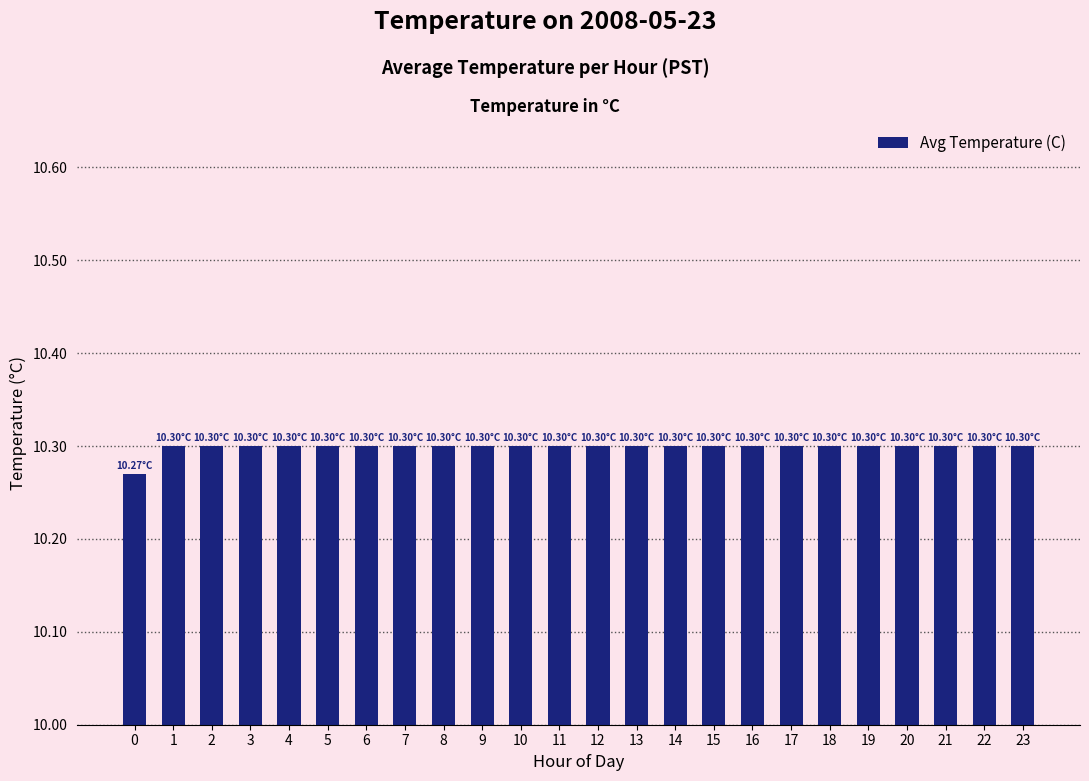

What is the ratio of the value at 10 to the value at 15?

1.0